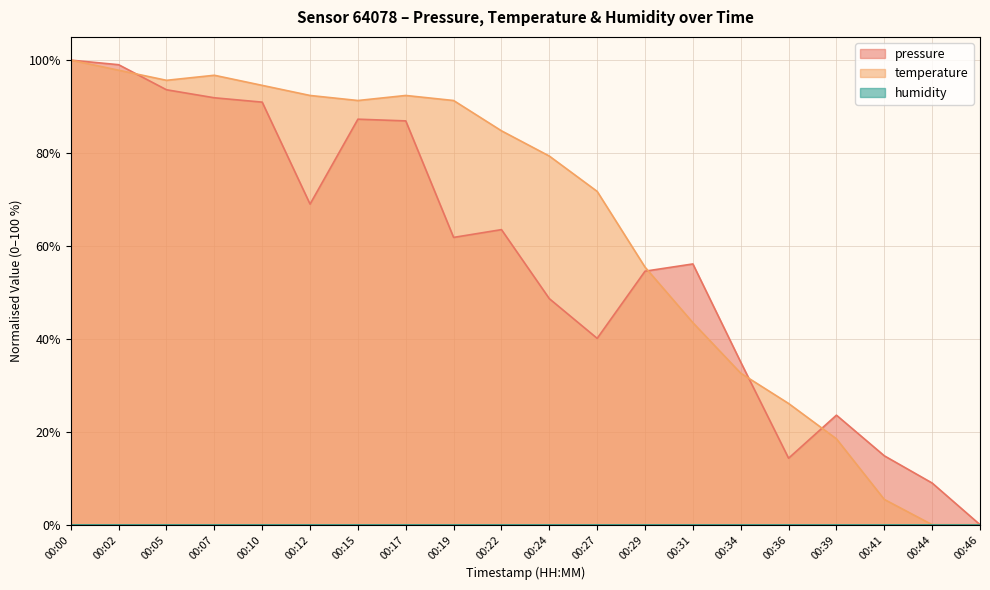

In temperature, how many points are lower than both neighbors (excluding endpoints)?

2